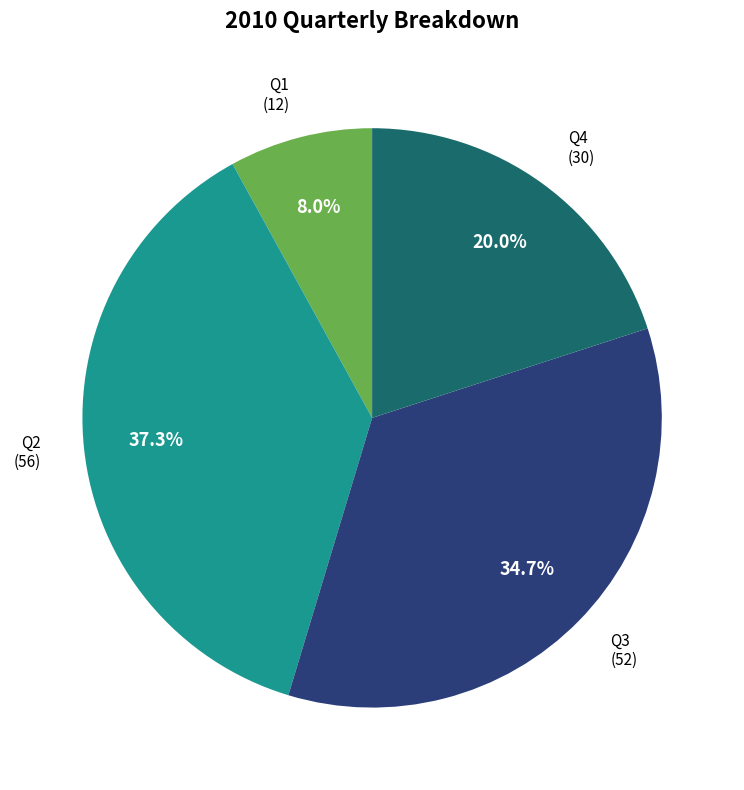

Does any single category account for the majority?

No